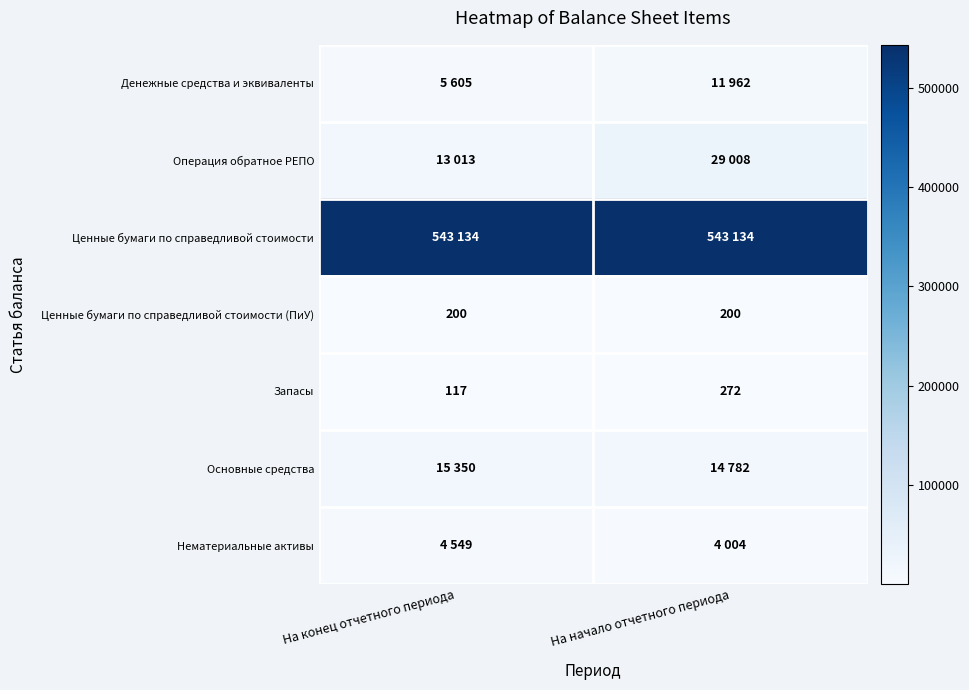

Read the Запасы value at На конец отчетного периода, to the nearest 50.

100